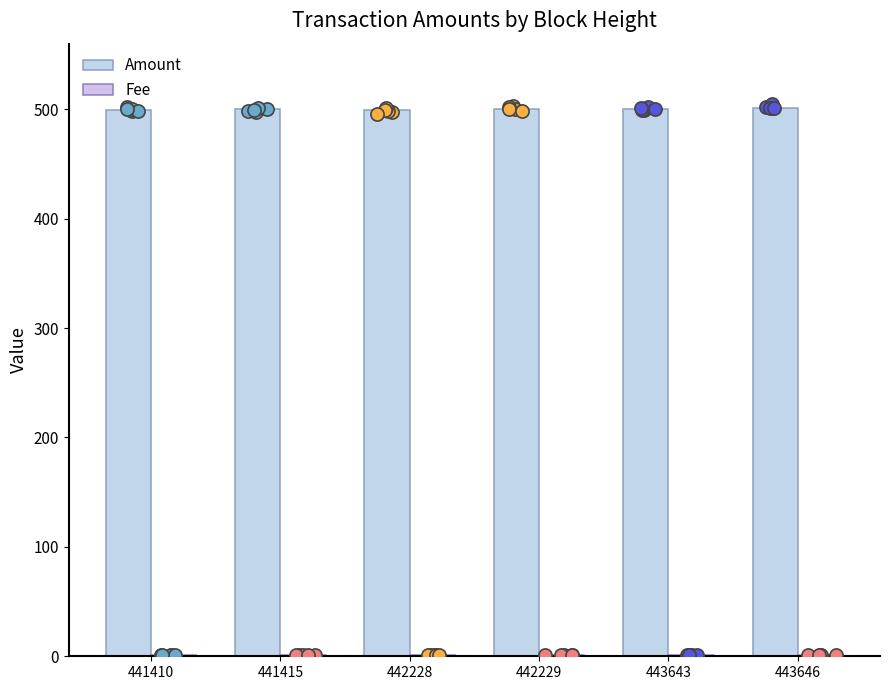

Is the value of Fee at 442229 greater than the value of Amount at 441415?

No